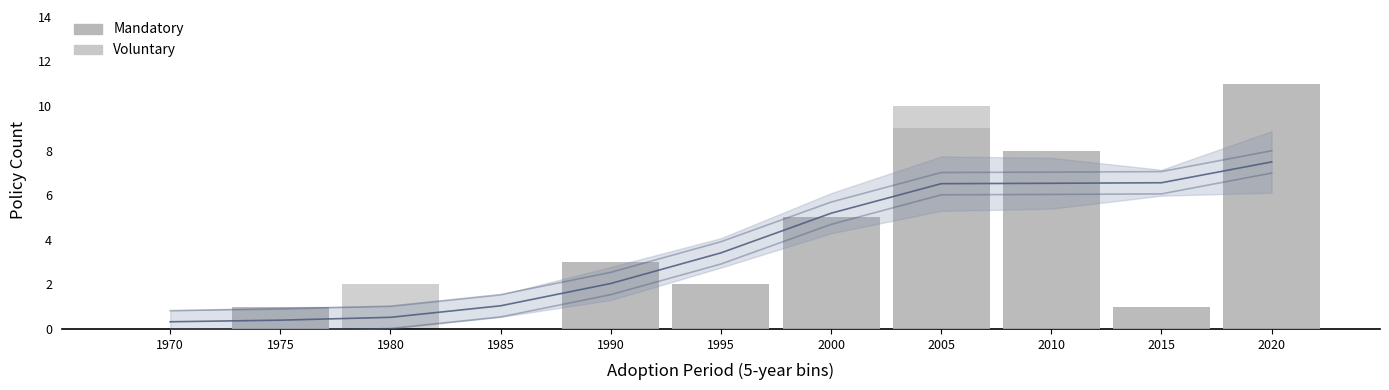

At which label is Mandatory closest to 5?

2000